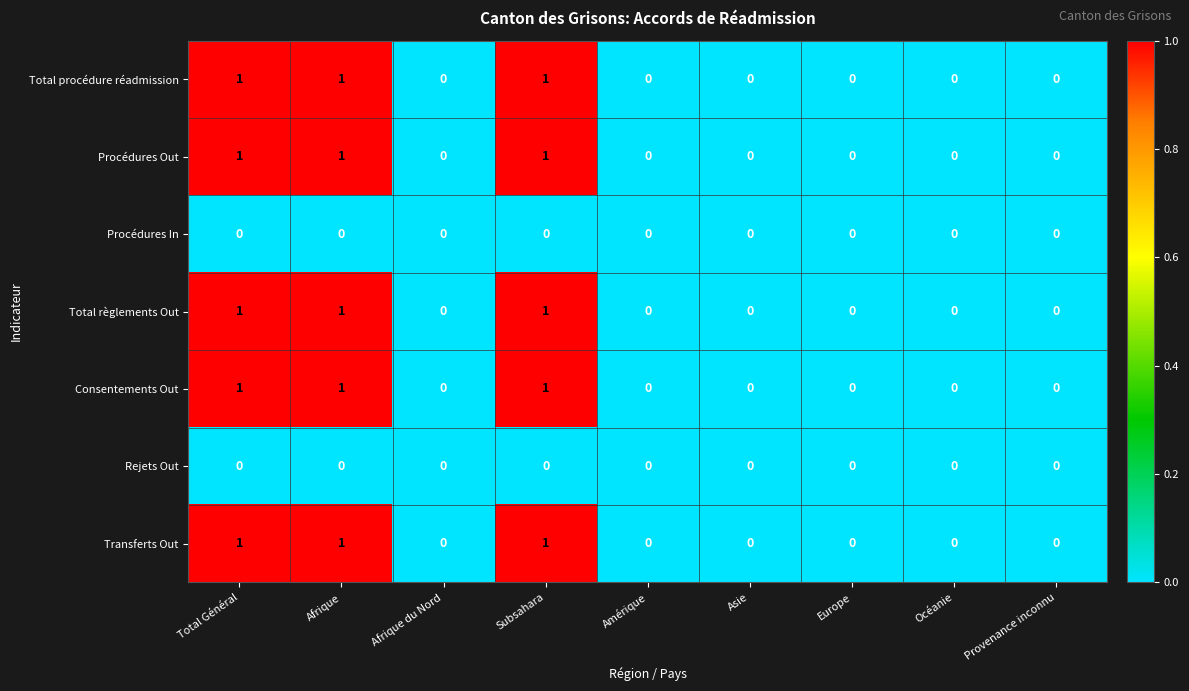

True or false: Total règlements Out has a value of 0 at Subsahara.

False